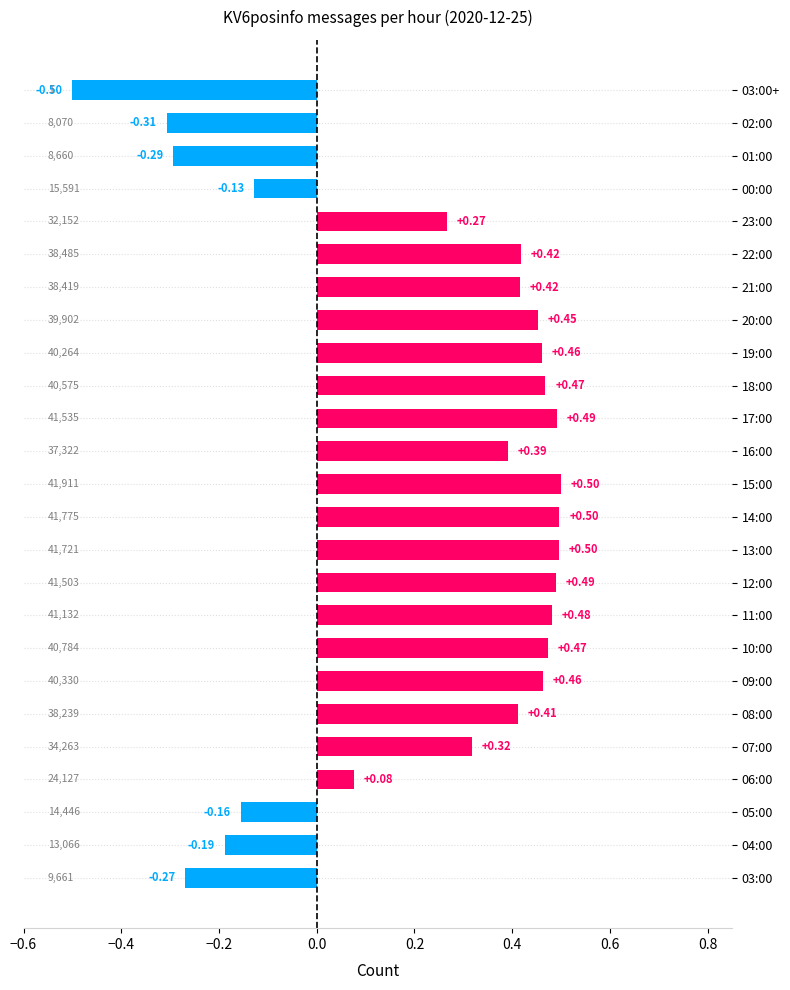

Between 19:00 and 00:00, which is larger?

19:00